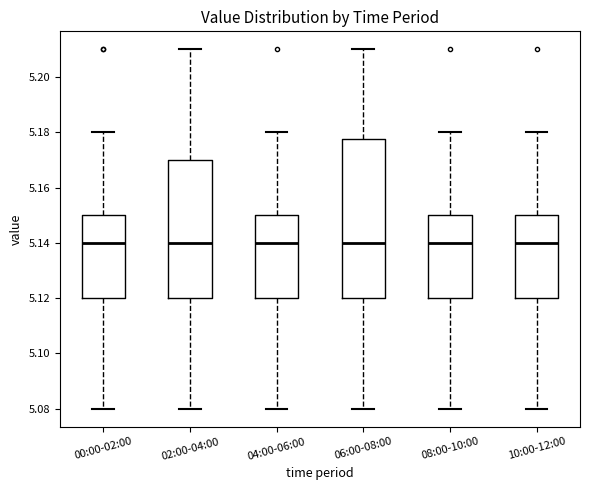

Comparing the boxes themselves (not the whiskers), which one is the tallest?

06:00-08:00